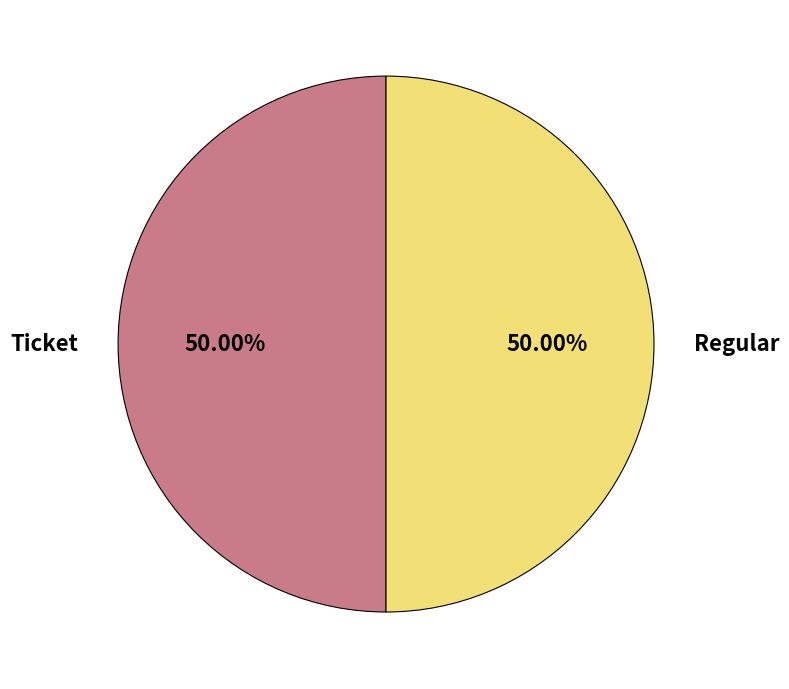

Approximately how many times larger is the value at Ticket compared to Regular?

1.0